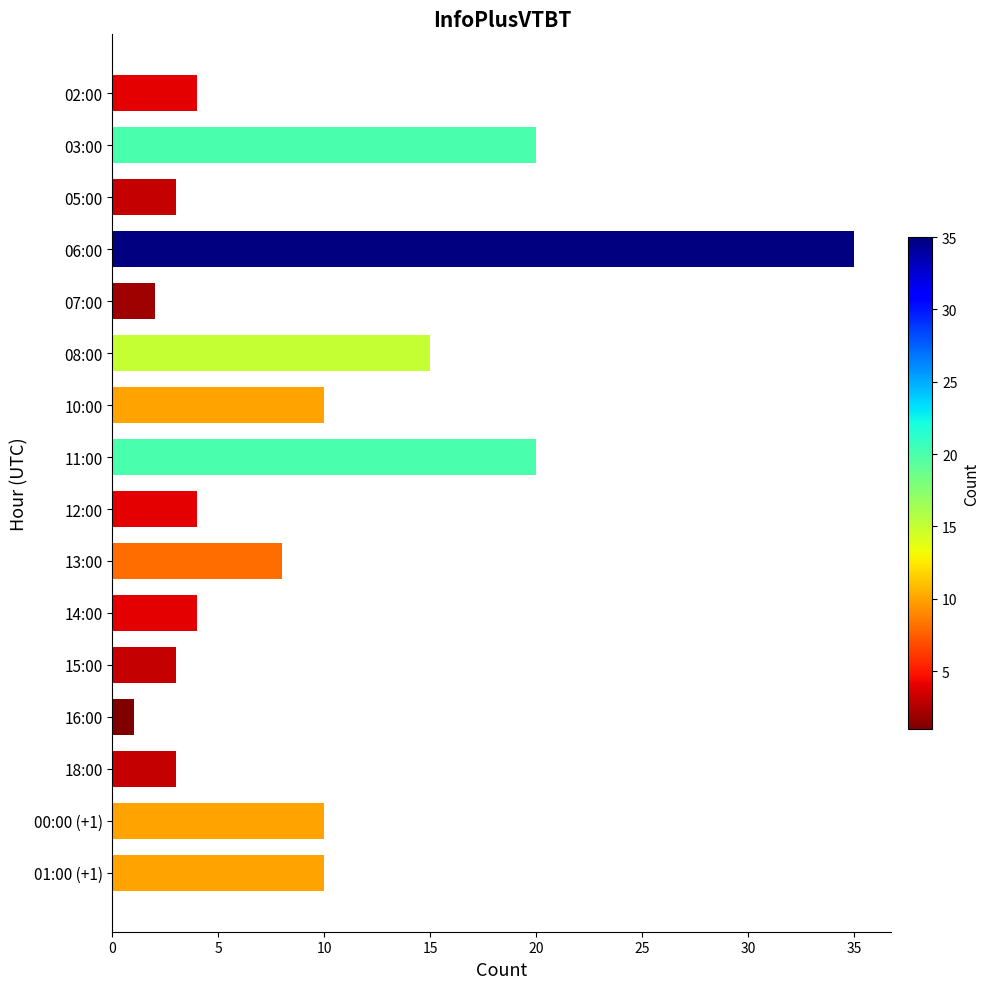

How many values are below 8?

8